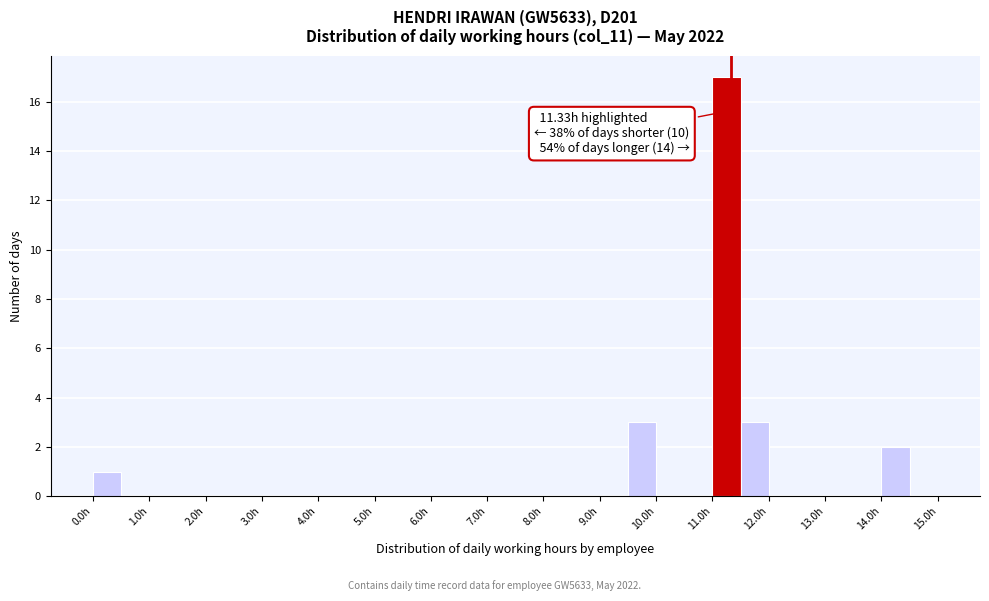

Over which range of the x-axis is the bar tallest?

11.0 to 11.5